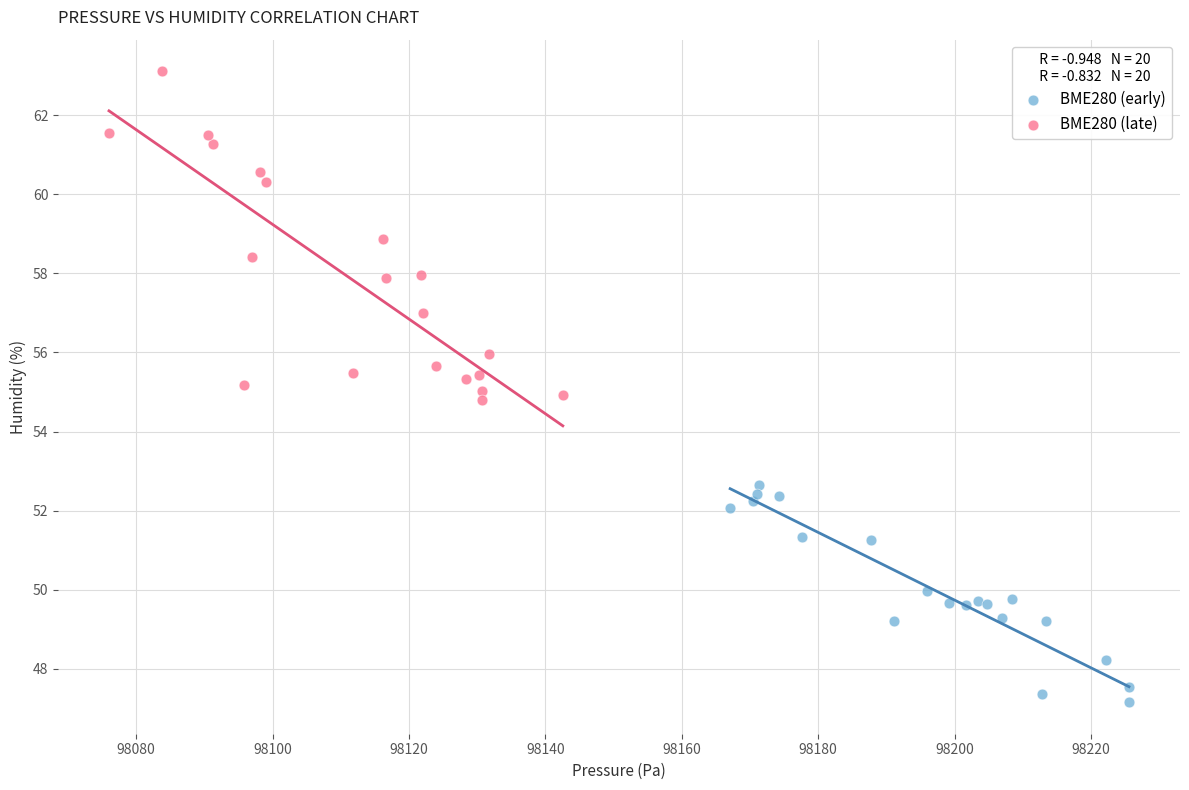

Which series contains the highest Y value?

BME280 (late)